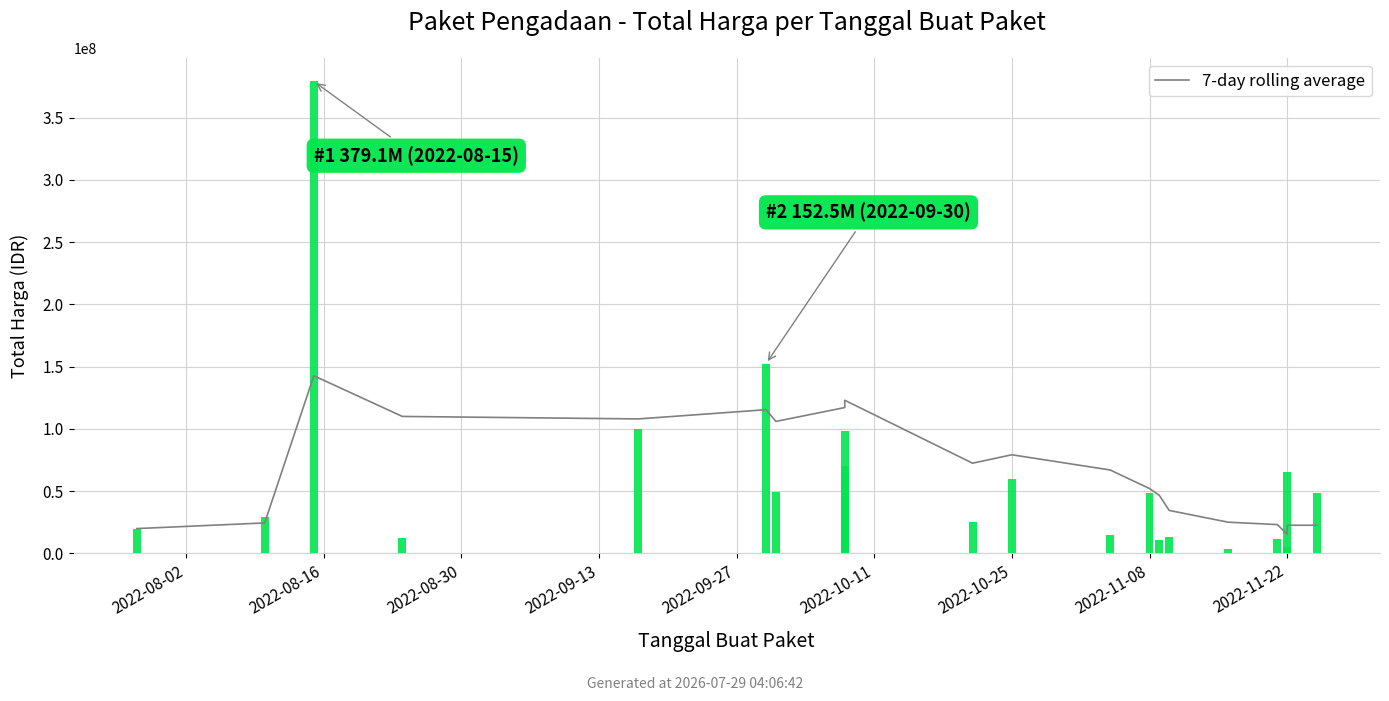

Count the number of categories in the chart.

20